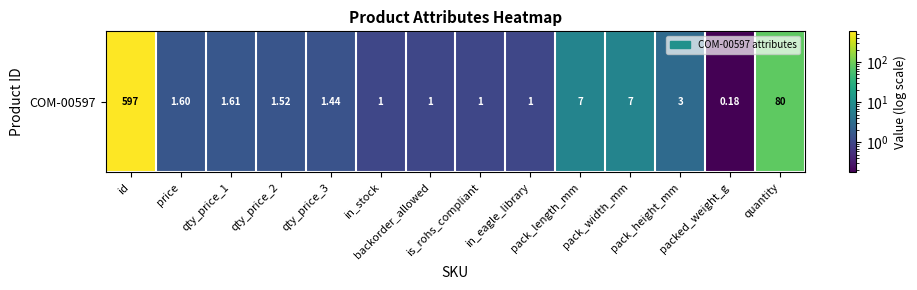

What is the difference between the maximum and second lowest values?

596.0